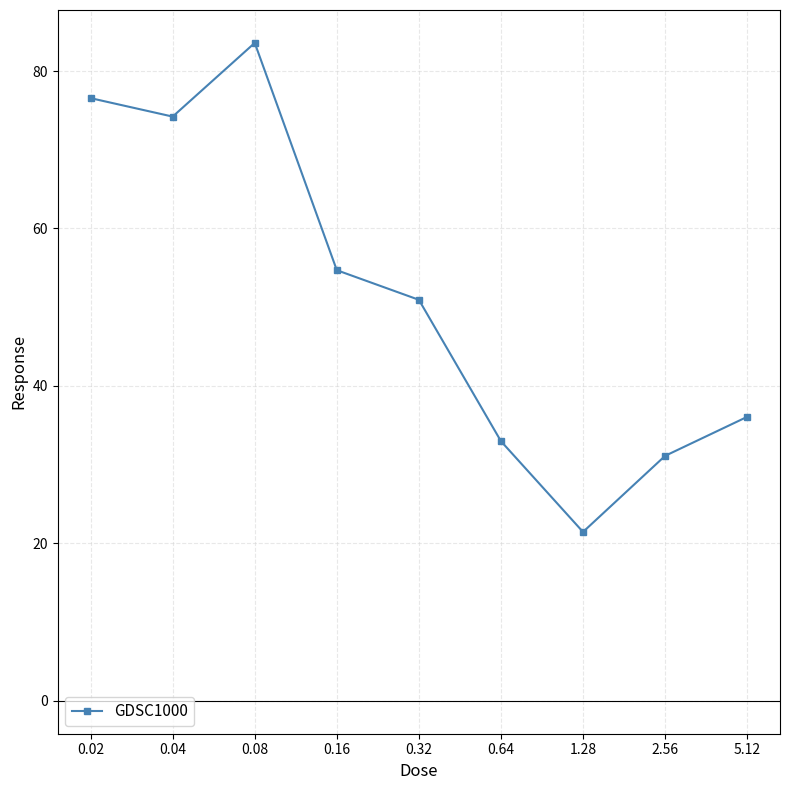

Does the chart display data point markers on the line(s)?

Yes